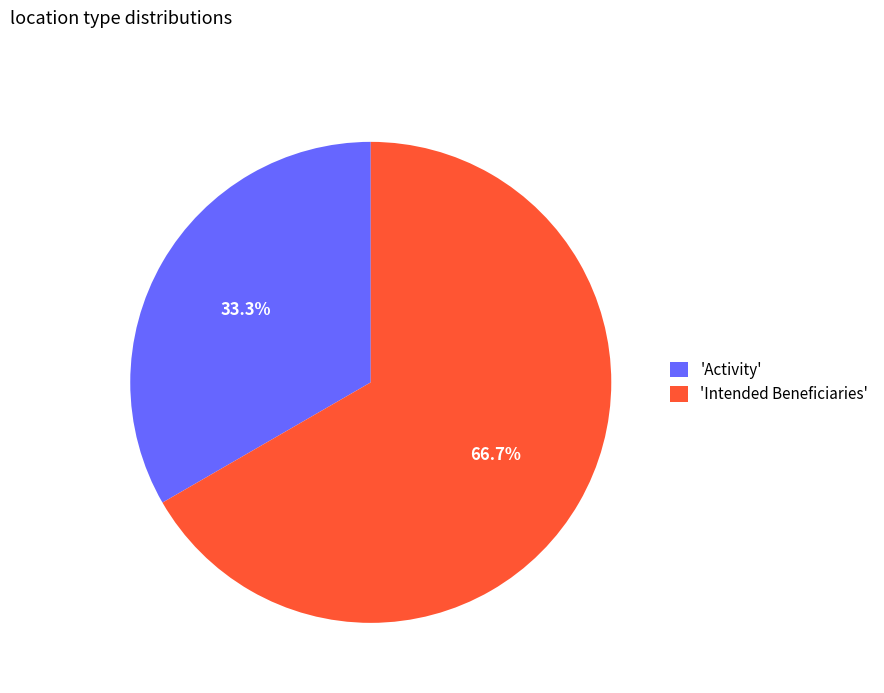

Which slice is the smallest?

'Activity'